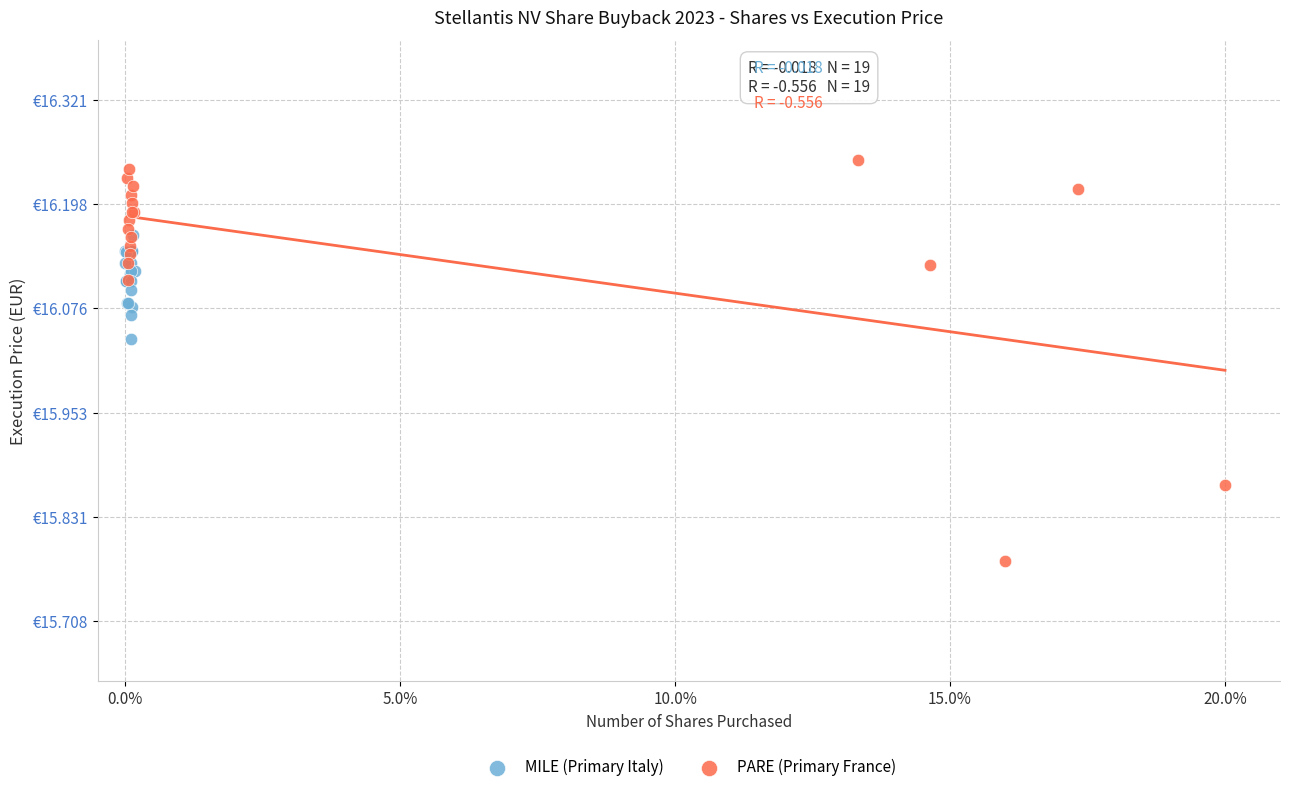

Which series contains the lowest Y value?

PARE (Primary France)